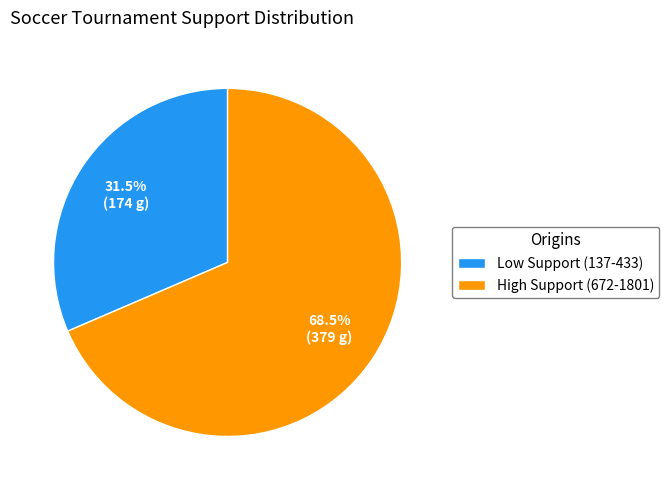

Between Low Support (137-433) and High Support (672-1801), which is larger?

High Support (672-1801)